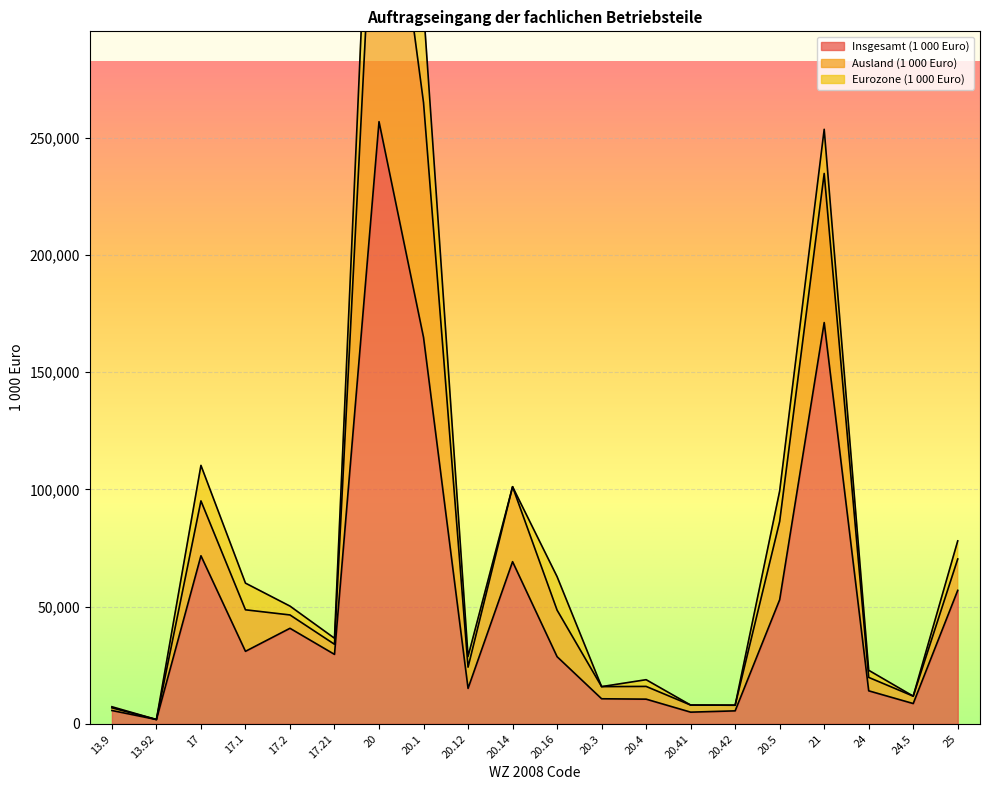

Is the value of Ausland (1 000 Euro) at 17.2 greater than the value of Insgesamt (1 000 Euro) at 20.12?

Yes